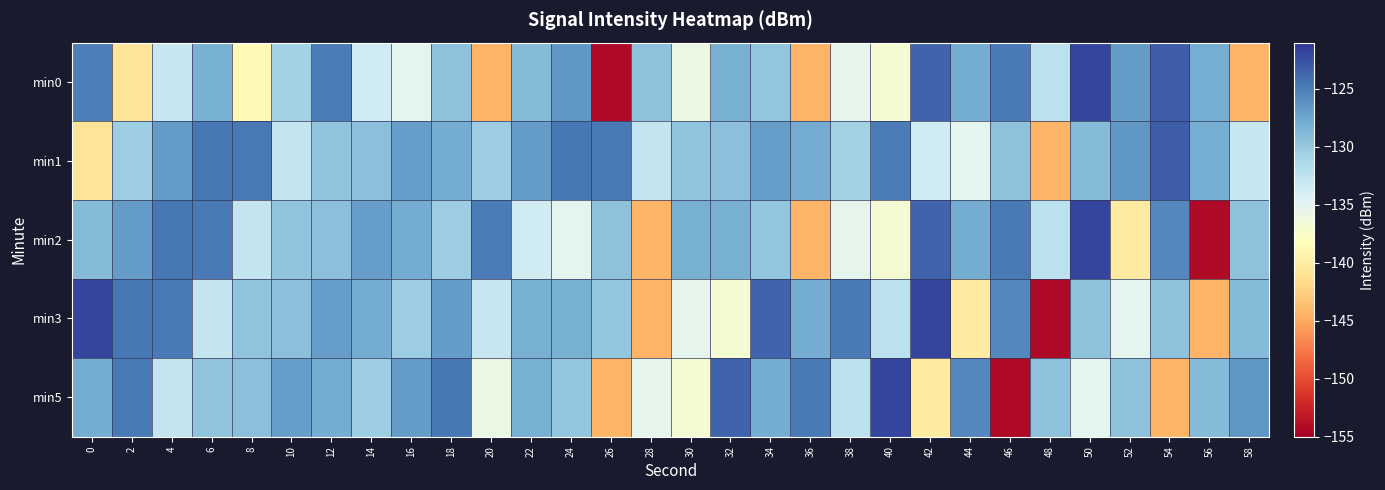

How many distinct data groups are displayed?

5